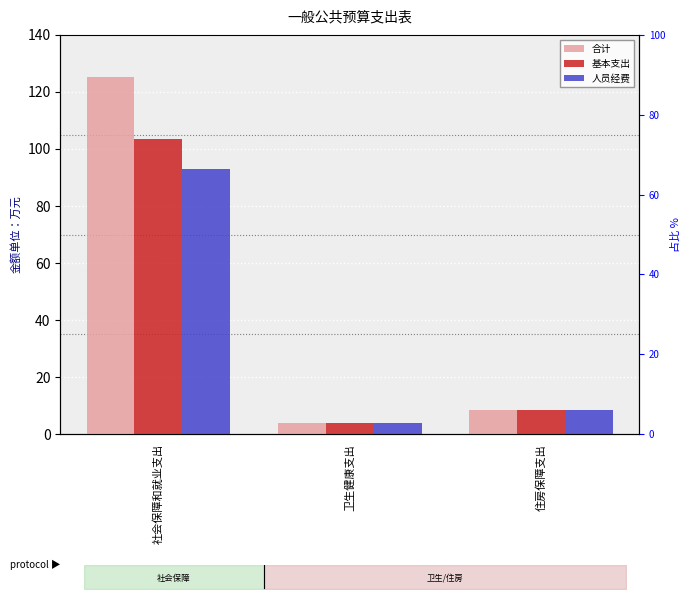

Rank the series by their maximum value, from lowest to highest.

人员经费, 基本支出, 合计